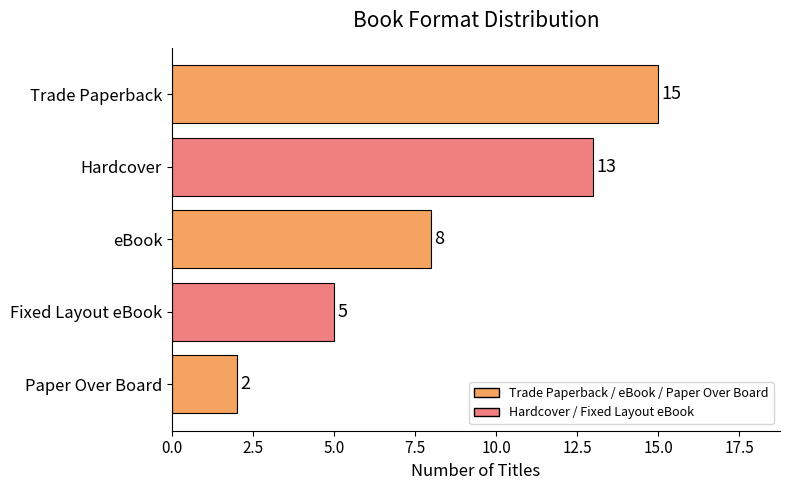

List the labels in order of value, largest first.

Trade Paperback, Hardcover, eBook, Fixed Layout eBook, Paper Over Board